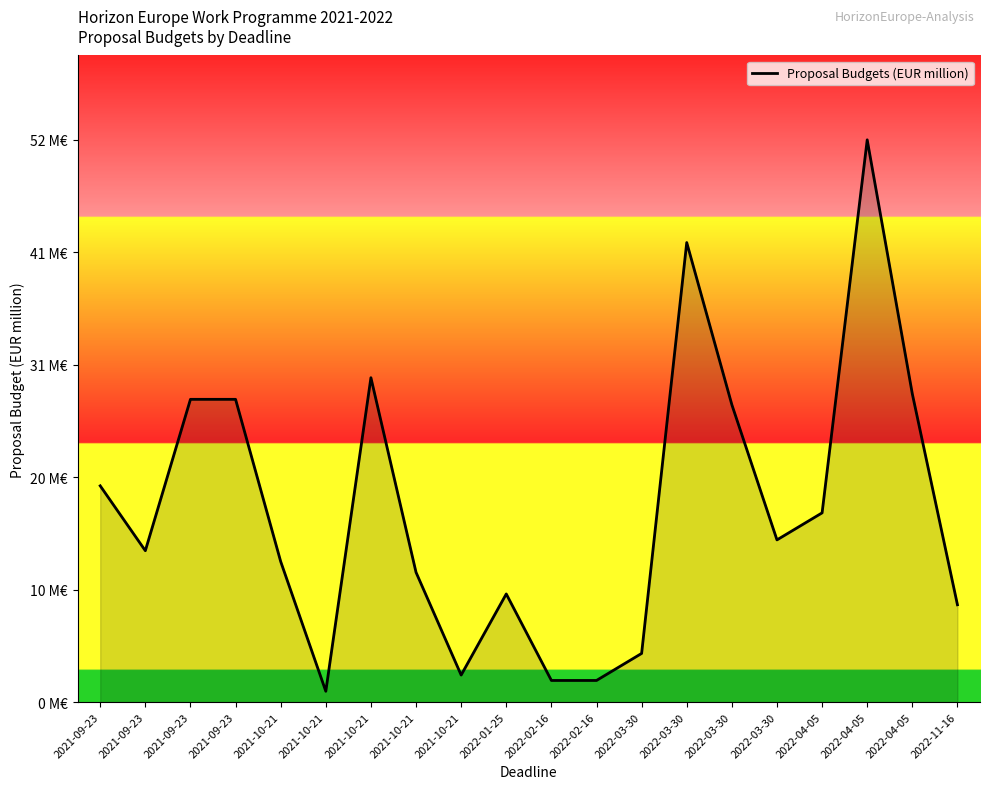

Approximately how many times larger is the value at 2021-10-21 compared to 2022-04-05?

0.1